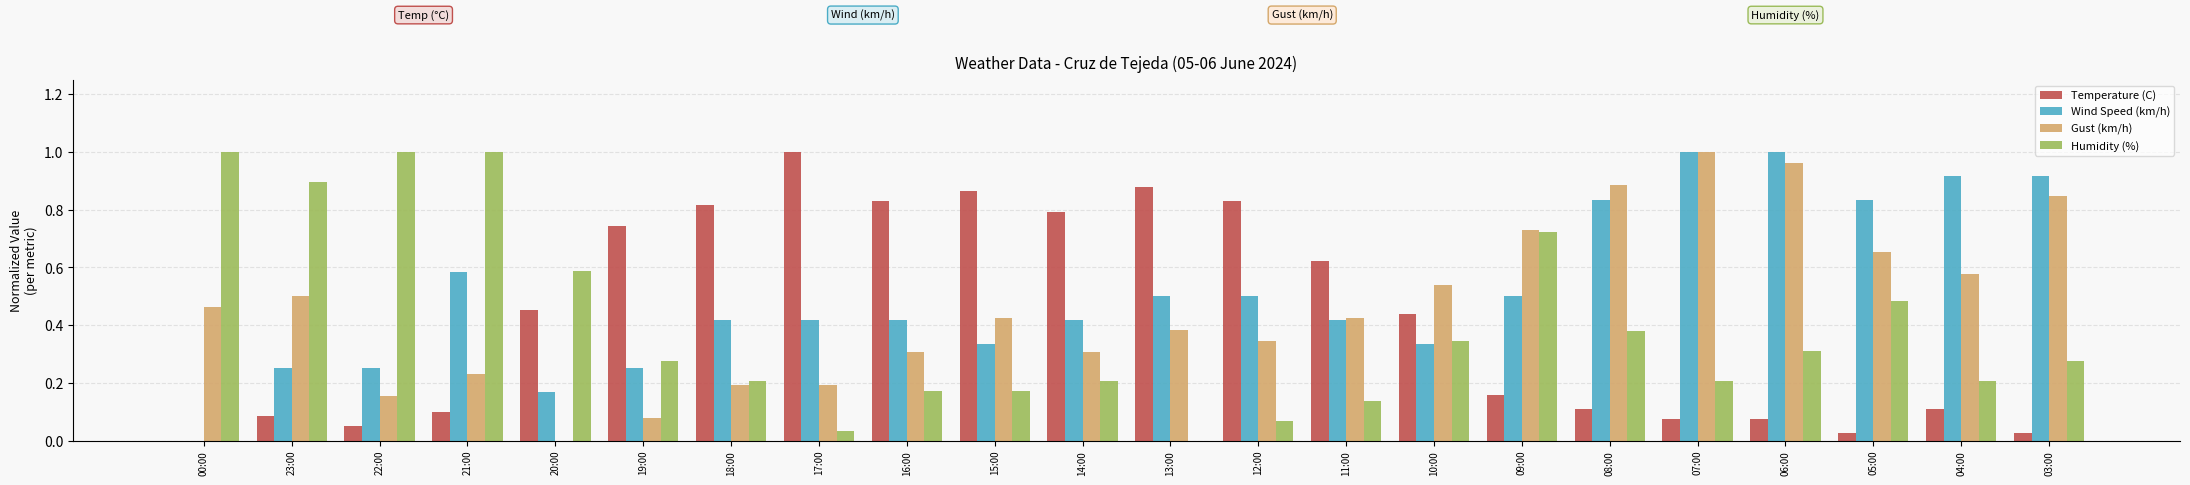

How many series are shown in this chart?

4